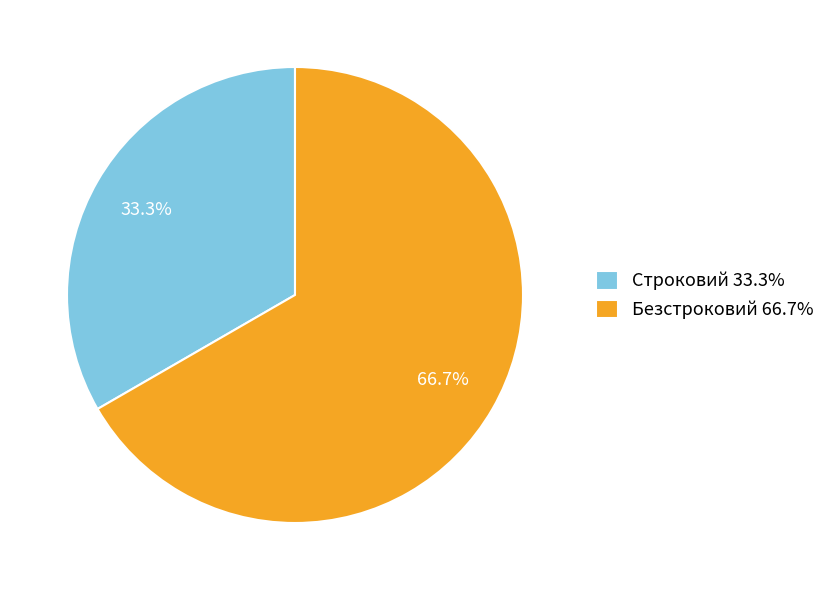

What is the ratio of the value at Строковий to the value at Безстроковий?

0.5